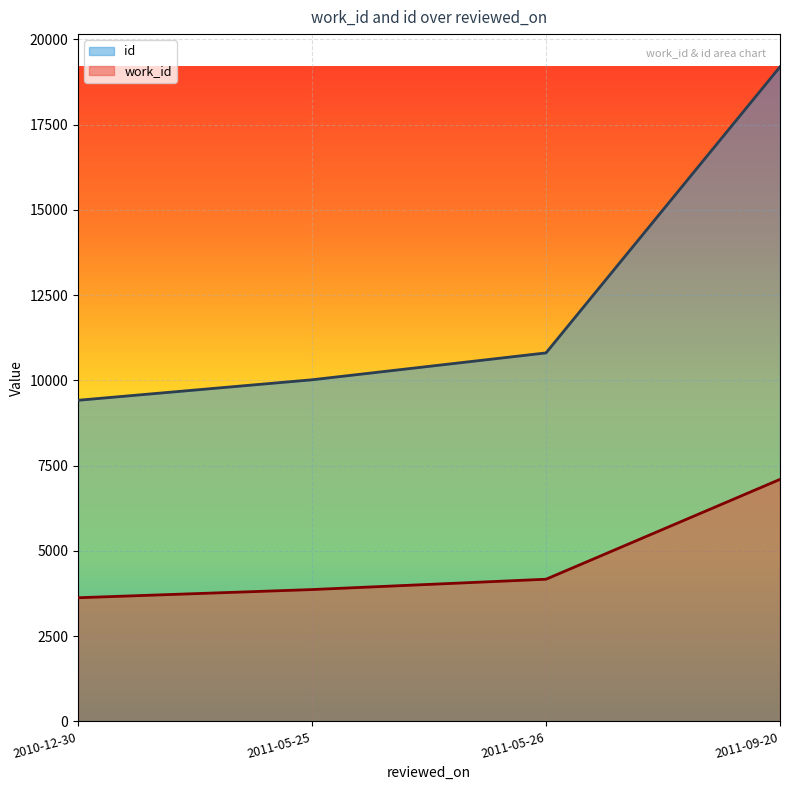

What is the difference between the second highest and minimum values in the work_id series?

543.0